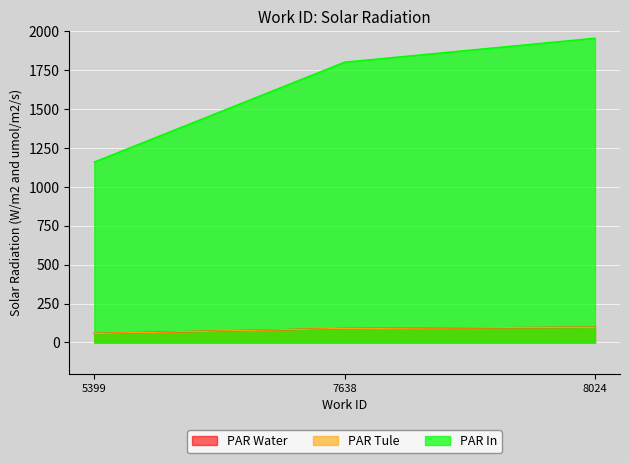

At which category does the chart reach its peak across all series?

8024